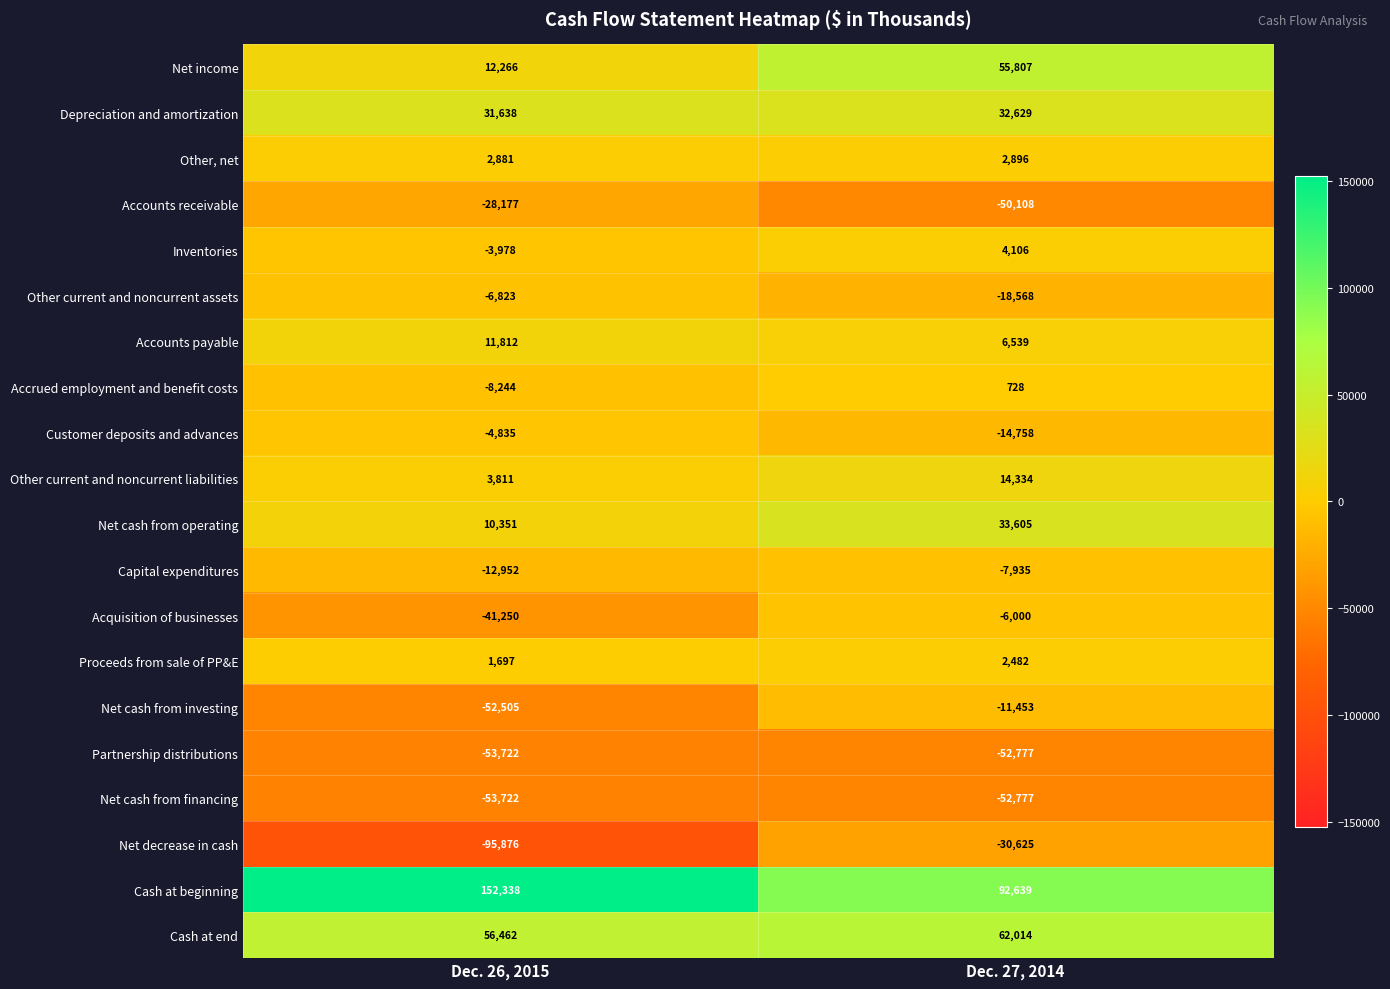

True or false: Accrued employment and benefit costs has a value of 1012 at Dec. 27, 2014.

False